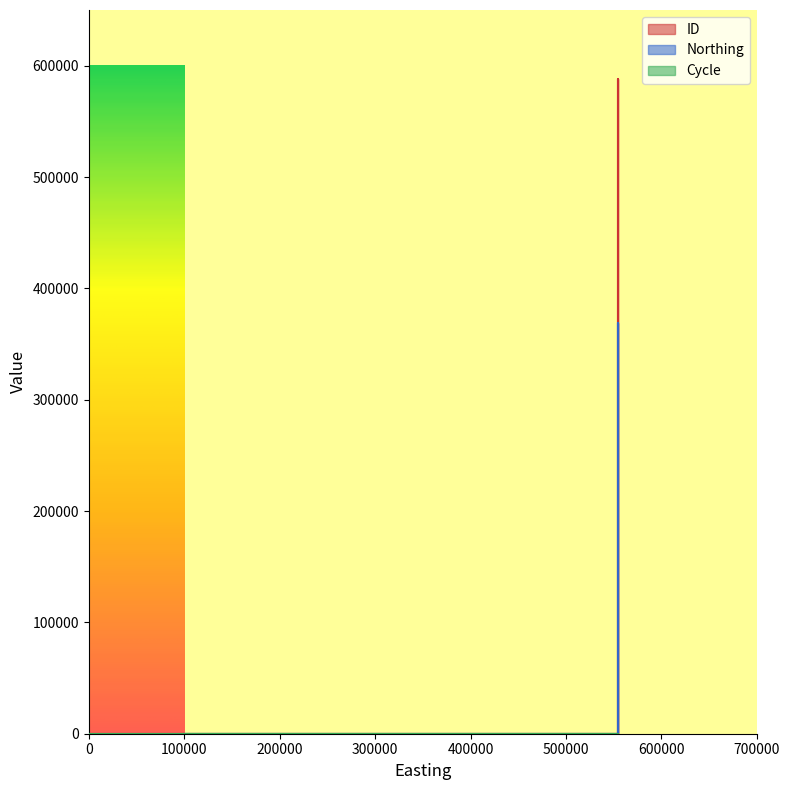

Is it true that ID equals 582359 at 554056?

True